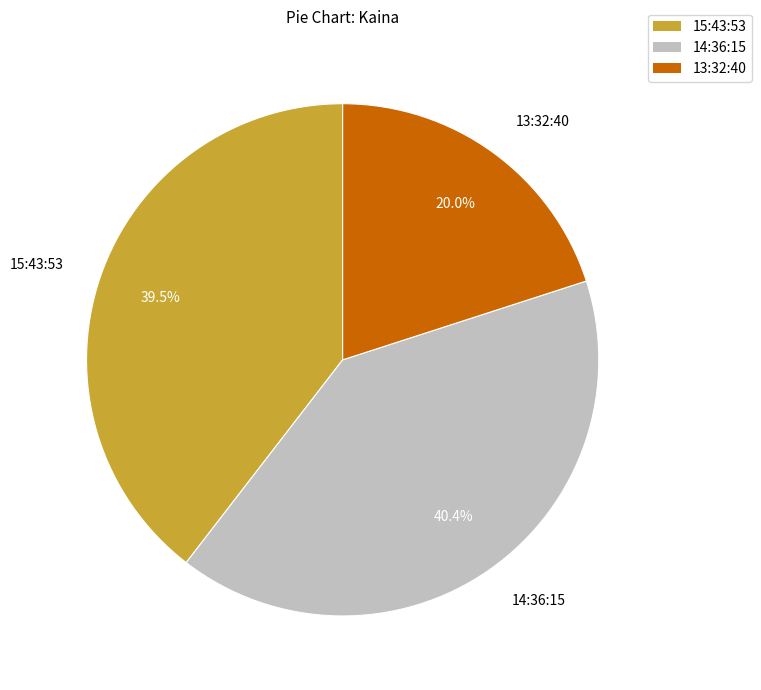

Is there a majority slice in this chart?

No